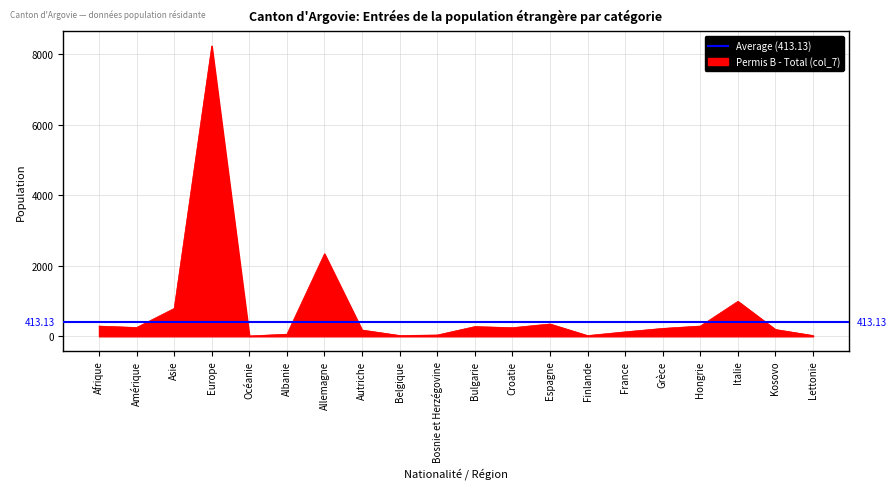

At which label does Résidante perm - Total (col_2) reach its peak?

Europe